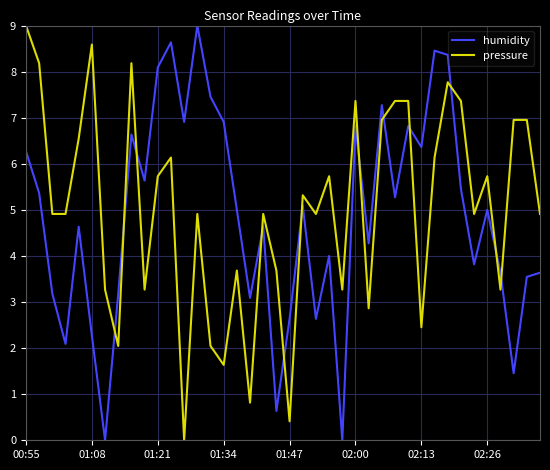

True or false: humidity and pressure intersect in this chart.

True